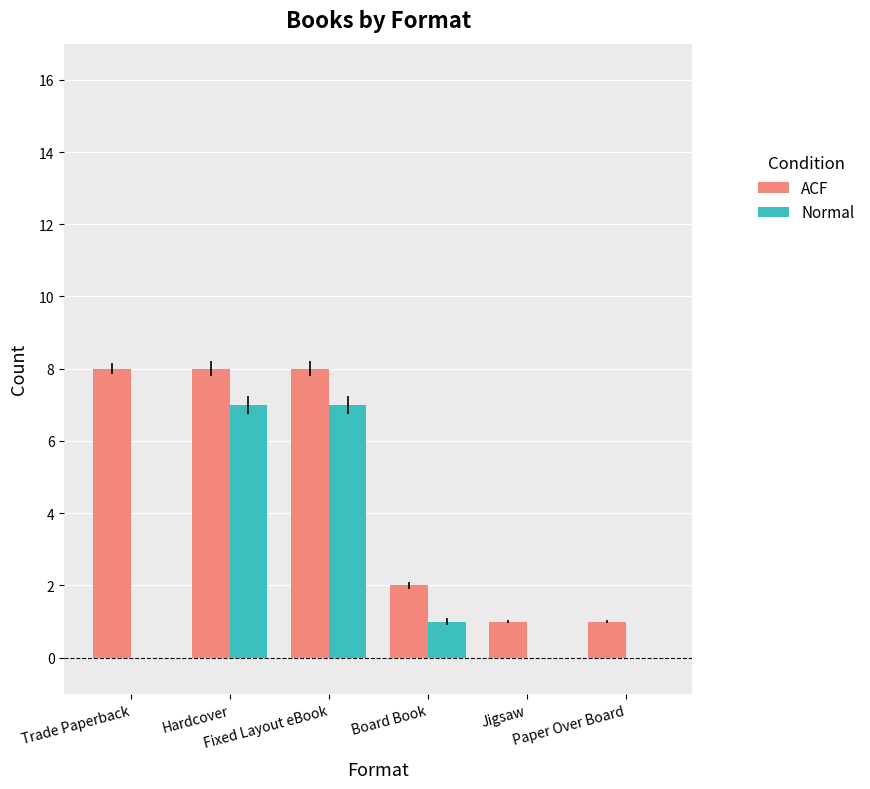

What is the total value across all series at Fixed Layout eBook?

15